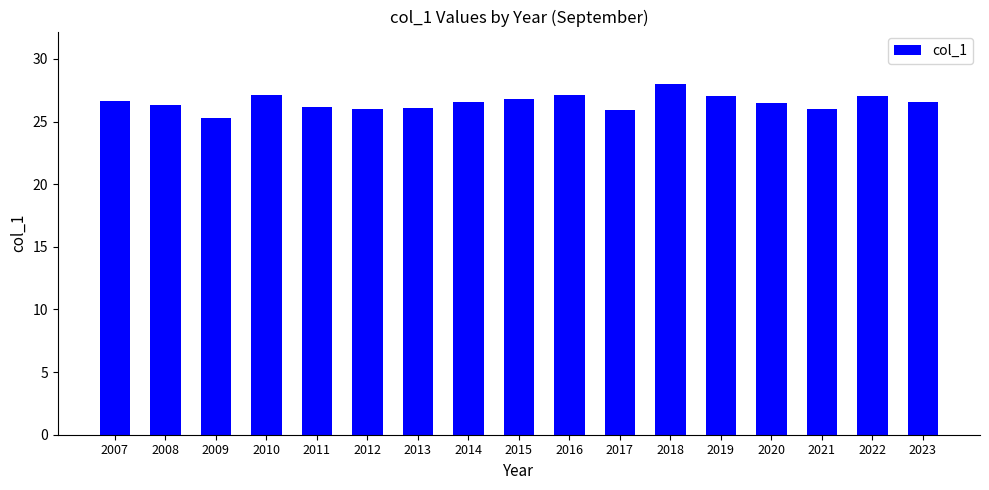

What is the value of the 2nd bar from the left?

26.3